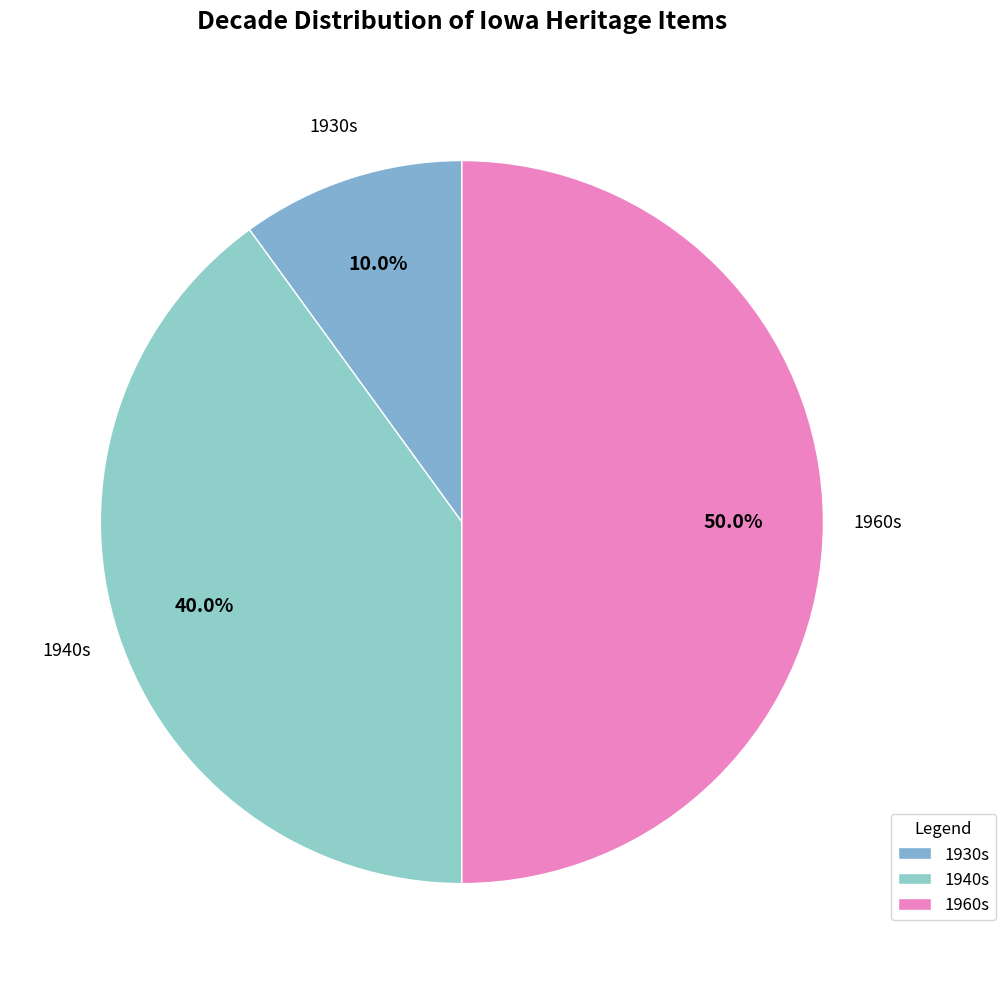

What is the ratio of the value at 1940s to the value at 1930s?

4.0